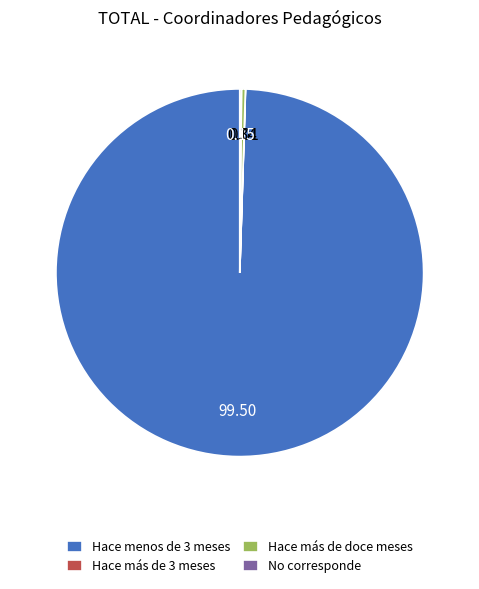

What is the largest slice in the pie chart?

Hace menos de 3 meses